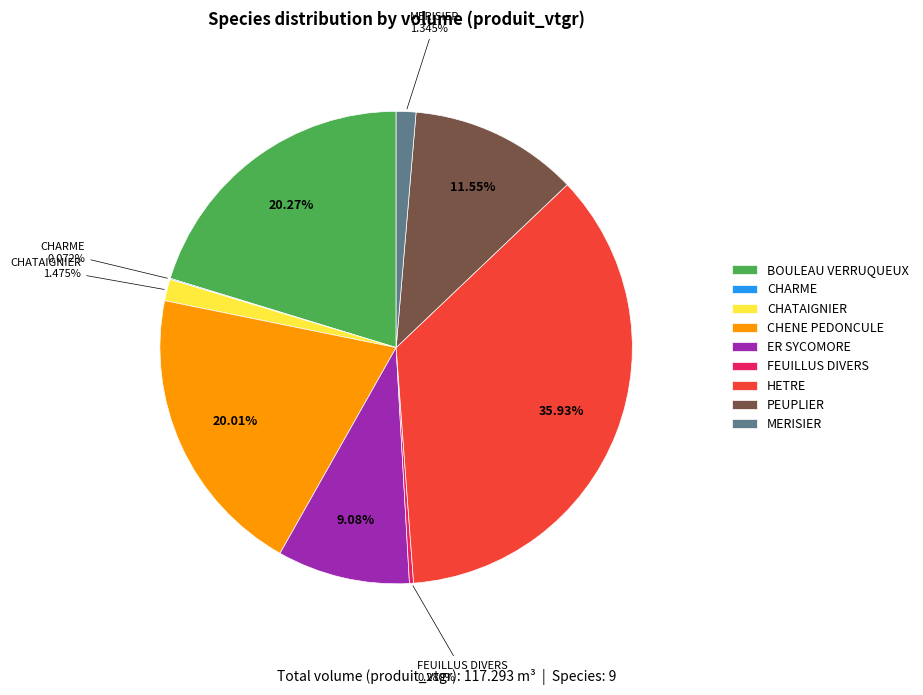

Does CHENE PEDONCULE represent more than half of the total?

No